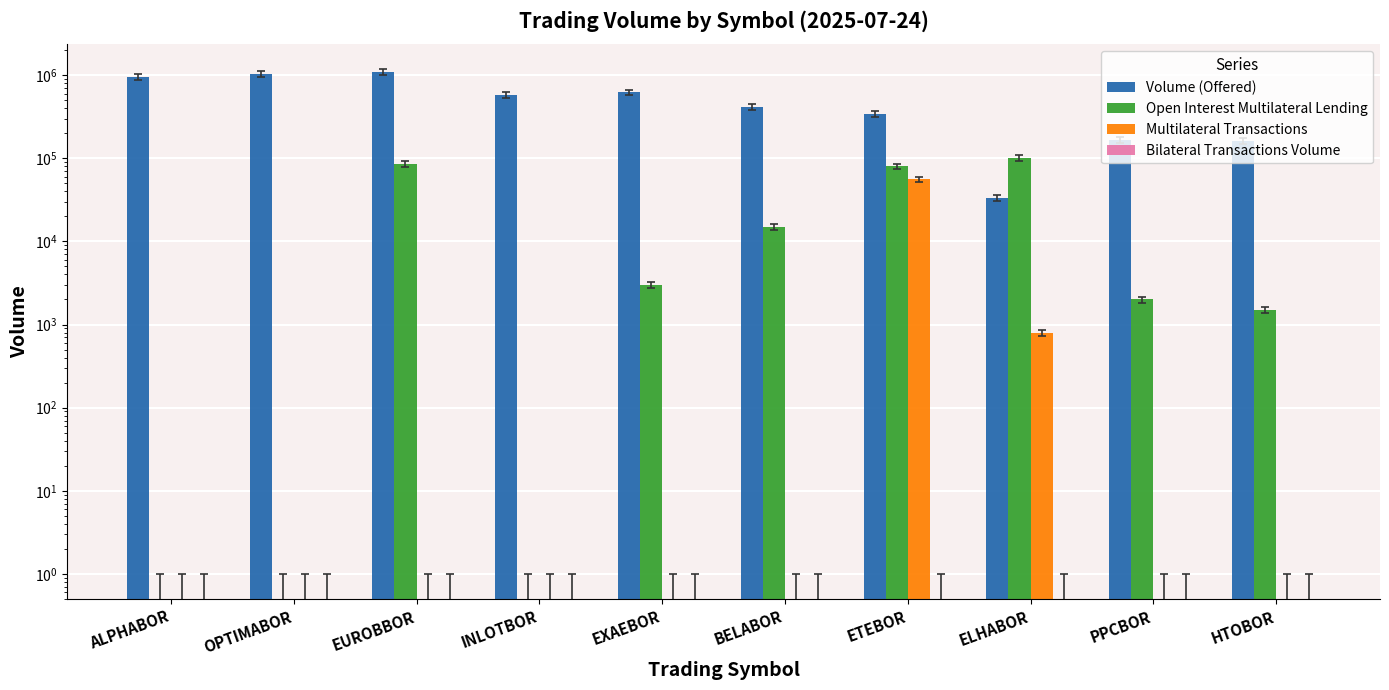

What is the label of the 1st bar from the left?

ALPHABOR